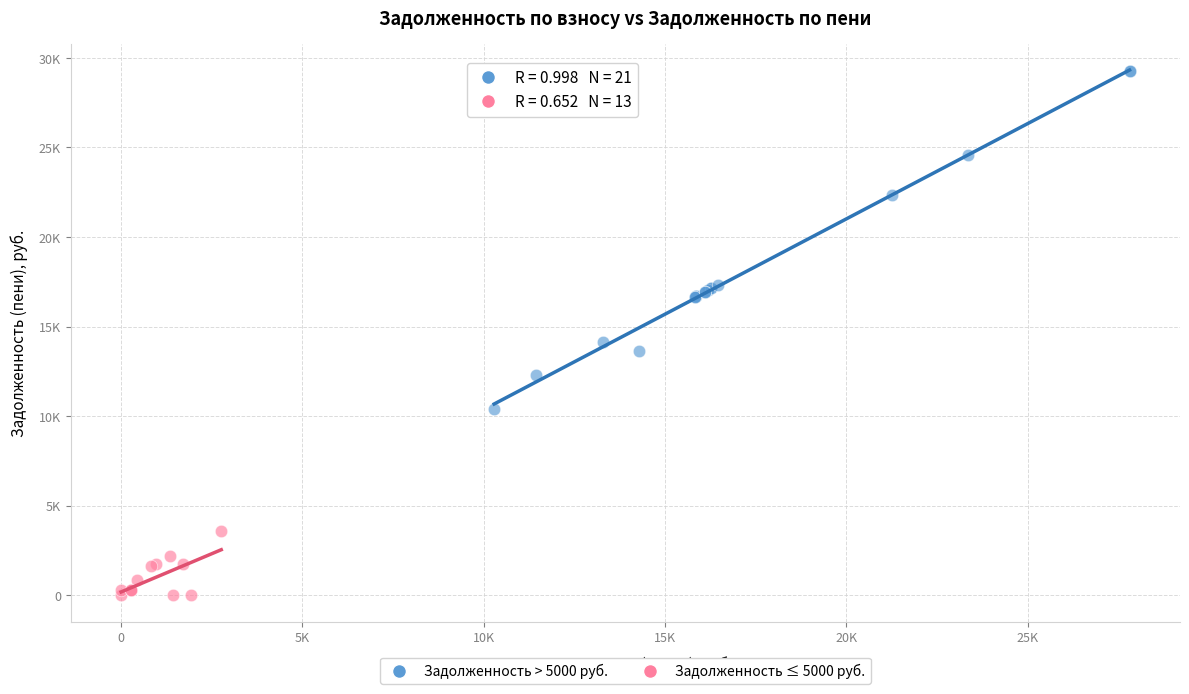

Which series reaches the maximum Y coordinate?

Задолженность > 5000 руб.